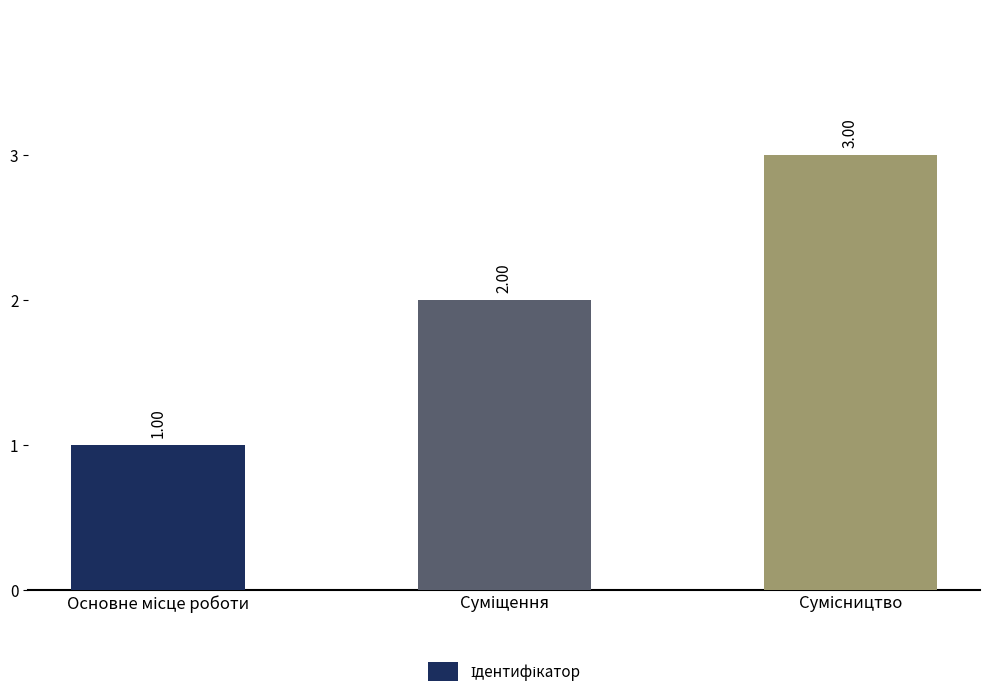

What is the sum of all values?

6